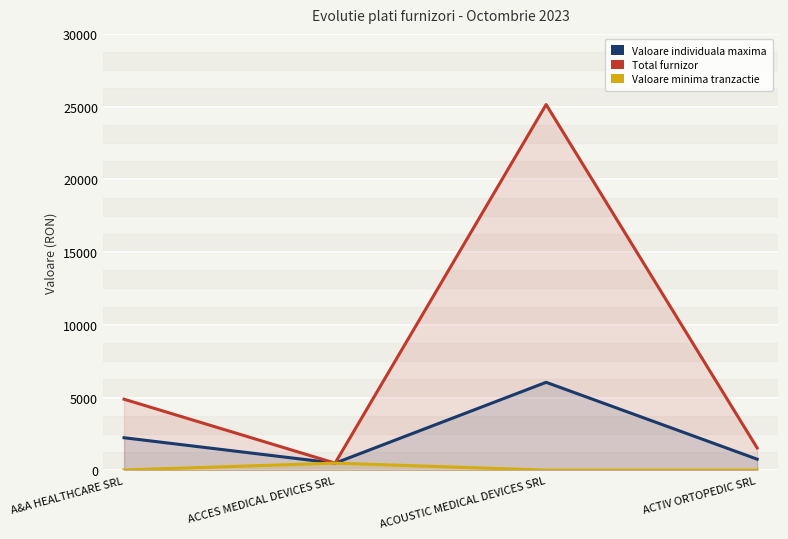

Rank the series by their maximum value, from highest to lowest.

Total furnizor, Valoare individuala maxima, Valoare minima tranzactie